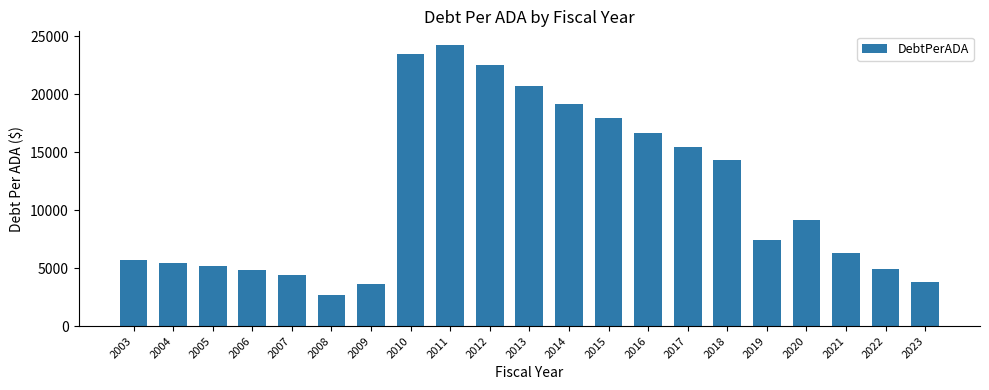

The chart shows a value of 5694.4 at 2003. True or false?

True